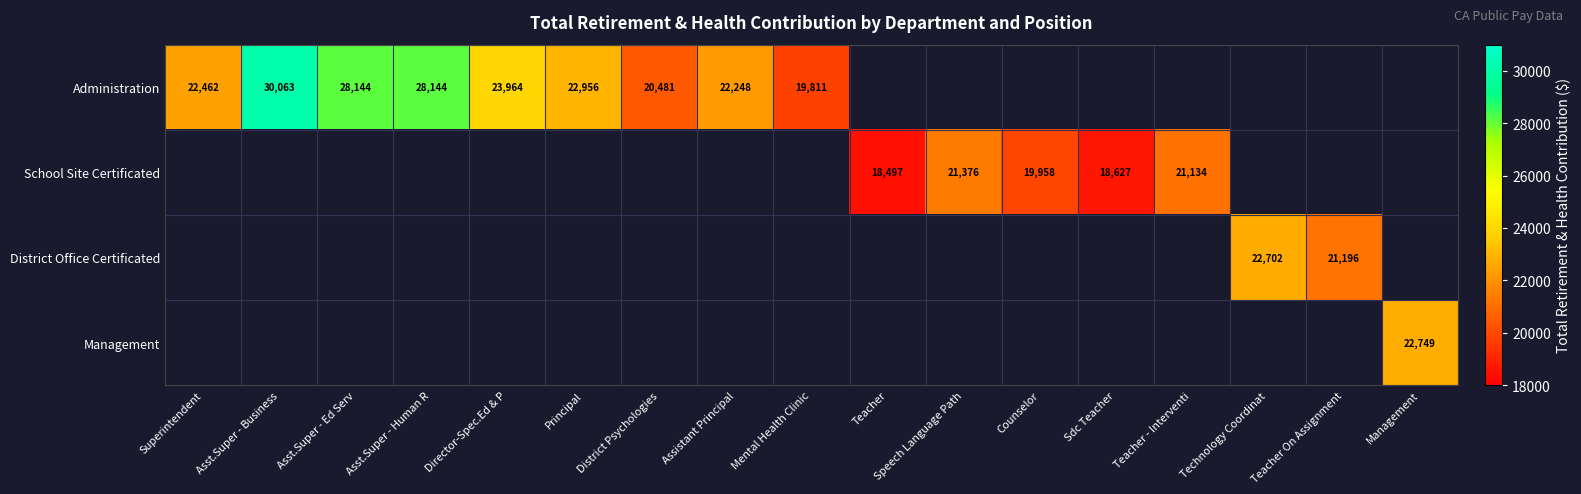

True or false: School Site Certificated has a value of 21376 at Speech Language Path.

True